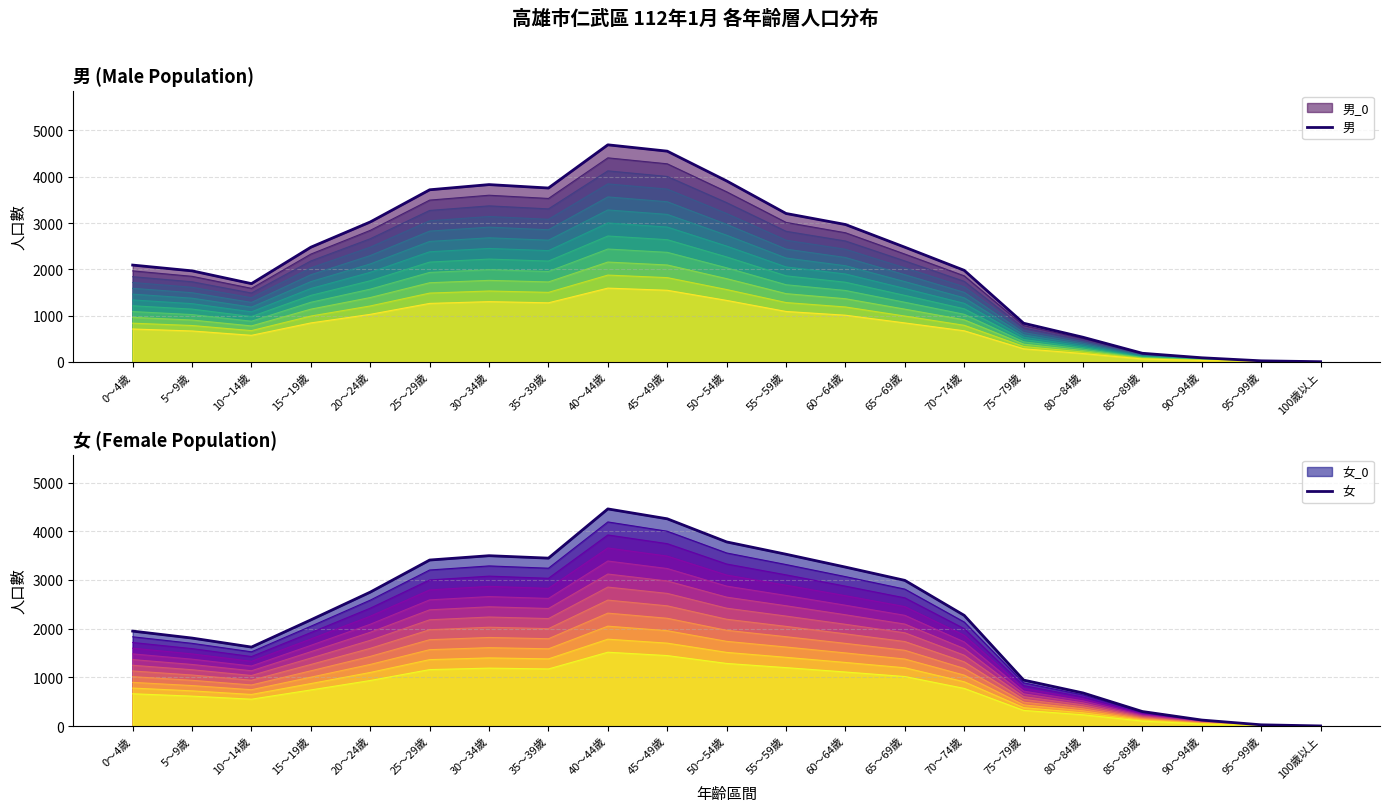

Where is the first local maximum for 女?

30～34歲